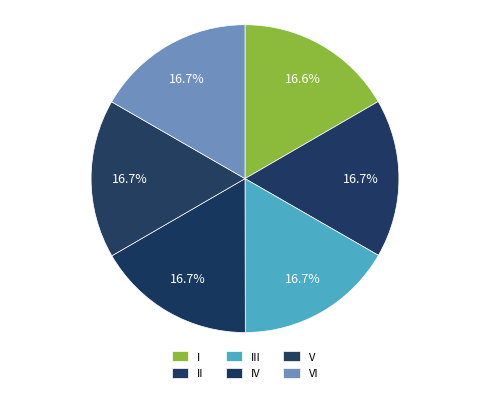

How many segments does this pie chart have?

6